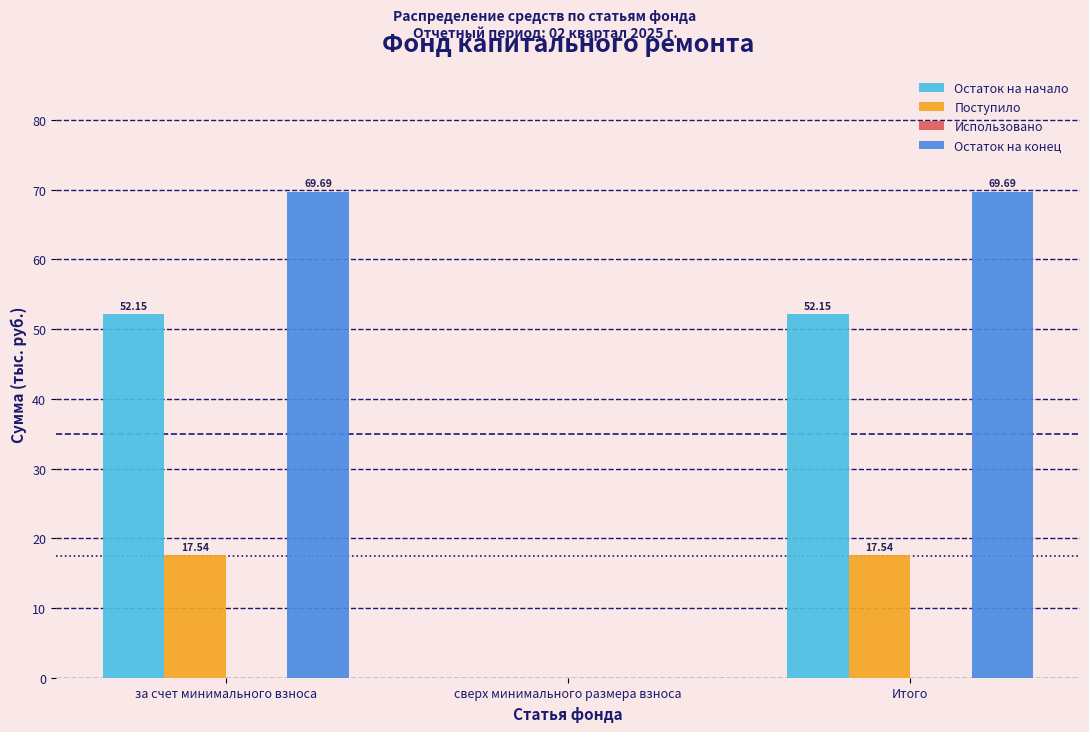

Which series has the largest total across all categories?

Остаток на конец